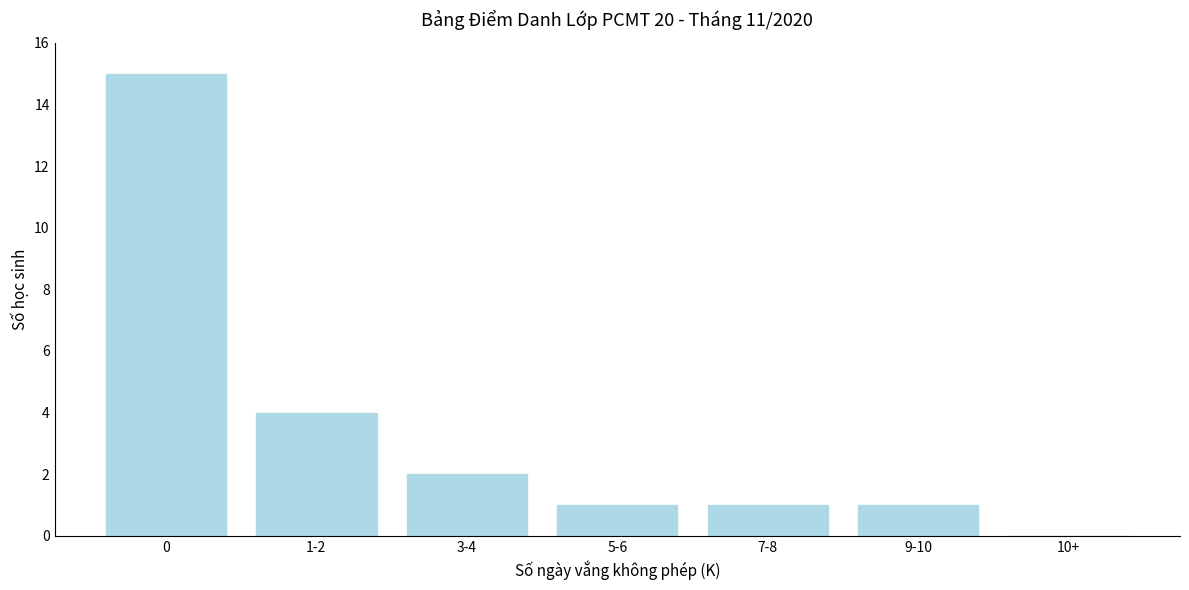

Where is the data nearest to the value 7?

1-2